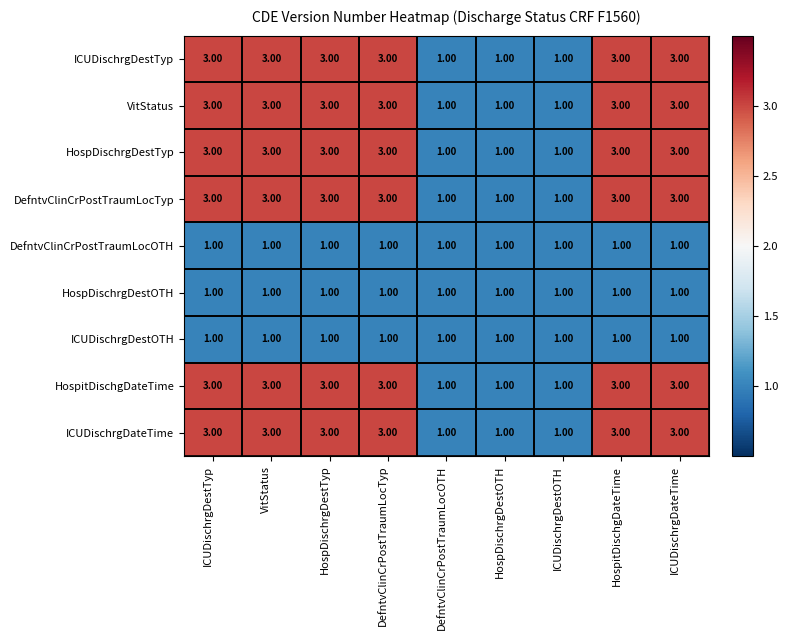

What is the sum of all ICUDischrgDateTime values?

21